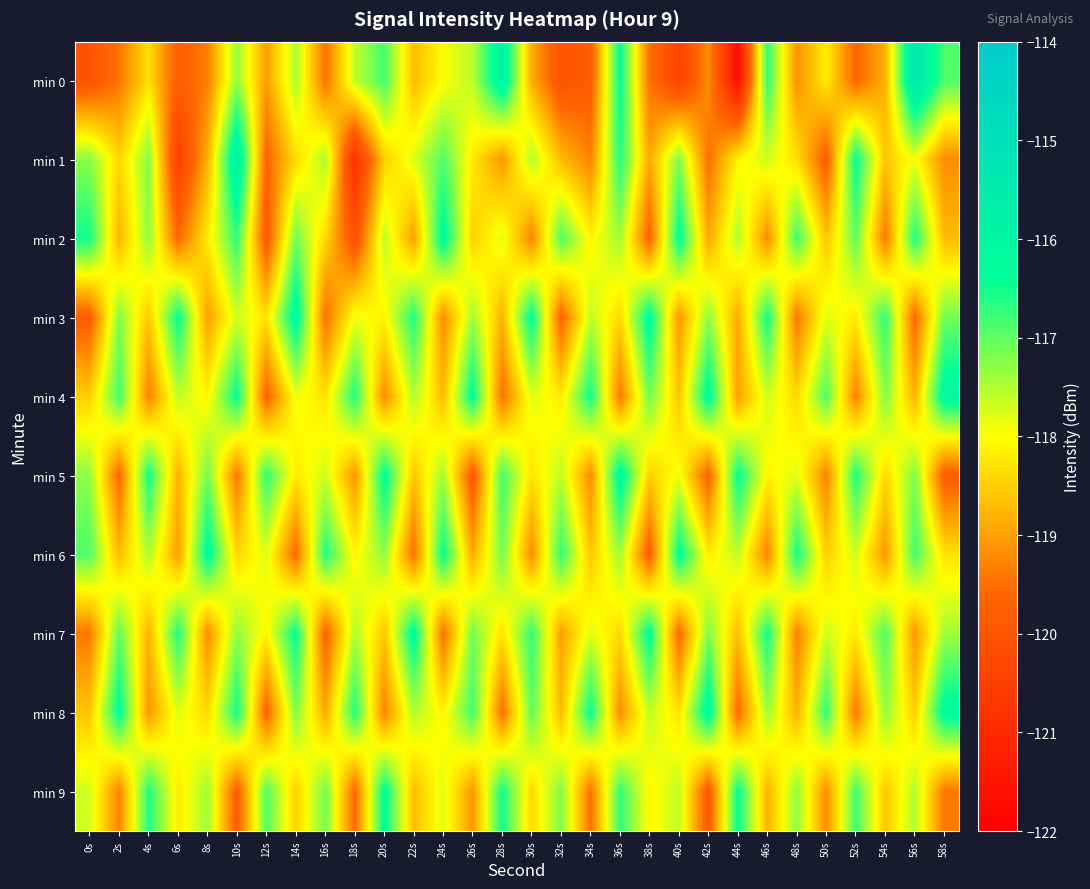

At 16s, list the series in order from smallest to largest.

min 7, min 3, min 0, min 8, min 2, min 4, min 5, min 1, min 9, min 6